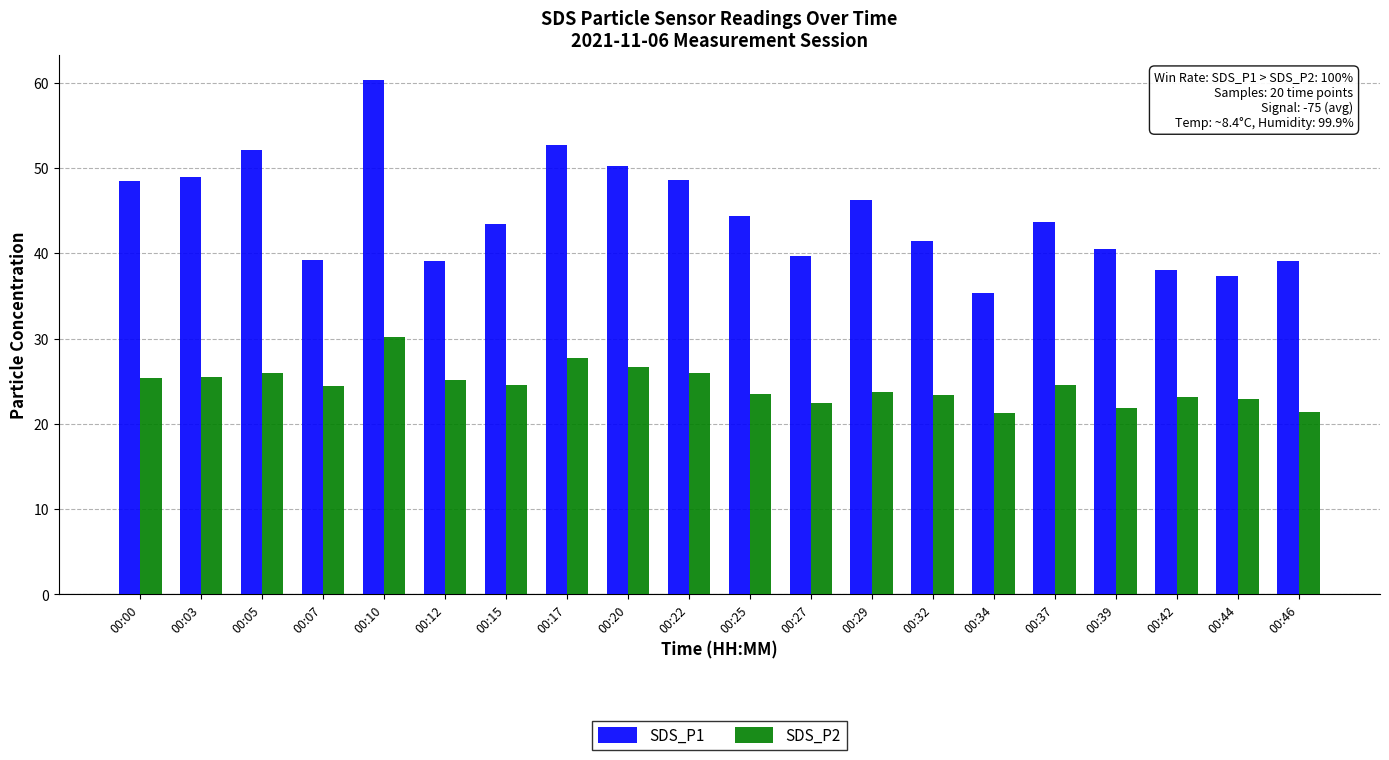

Which category has the highest value in the SDS_P2 series?

00:10